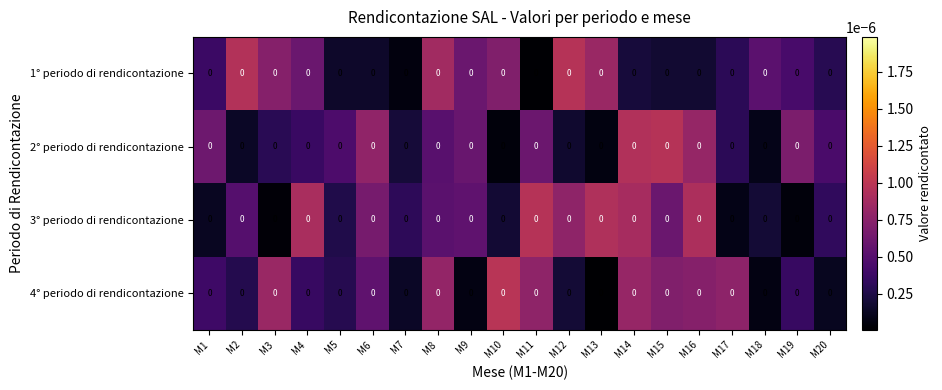

At how many categories does at least one series exceed 0?

20